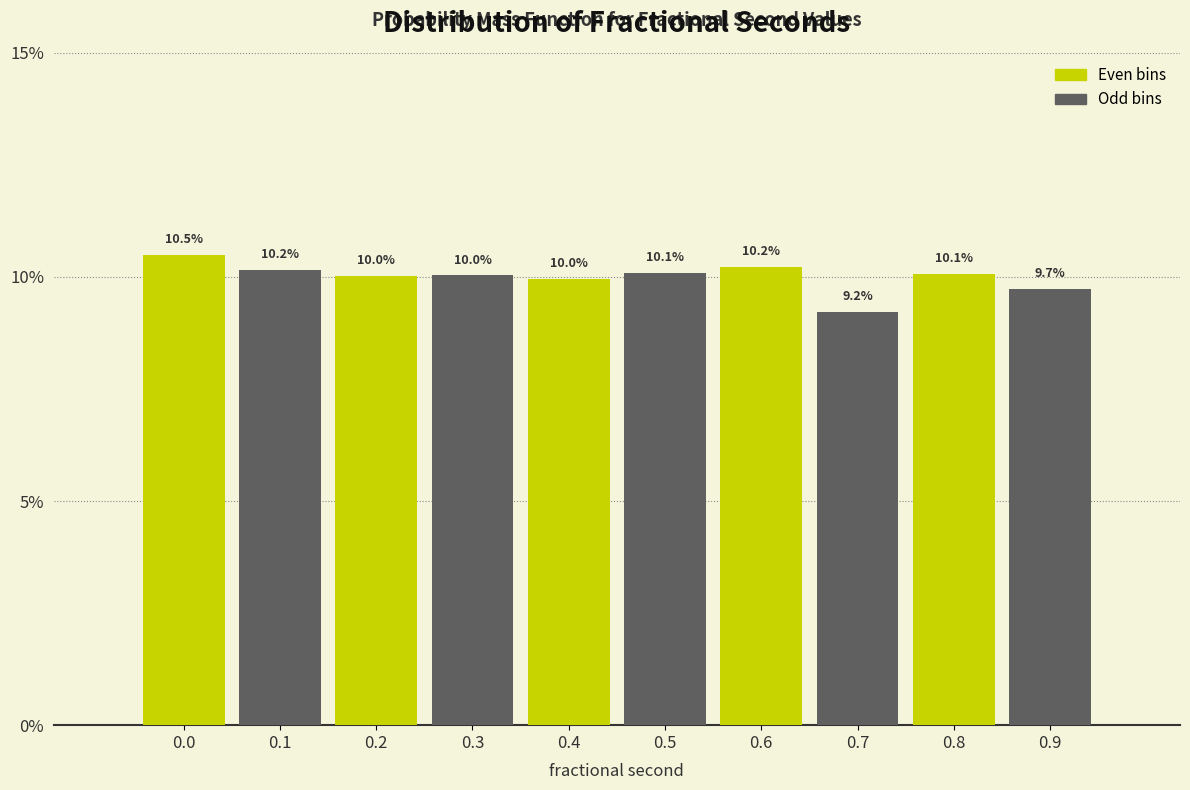

Reading right to left, what are all the values shown in this chart?

0.9=9.7	0.8=10.1	0.7=9.2	0.6=10.2	0.5=10.1	0.4=10.0	0.3=10.0	0.2=10.0	0.1=10.2	0.0=10.5